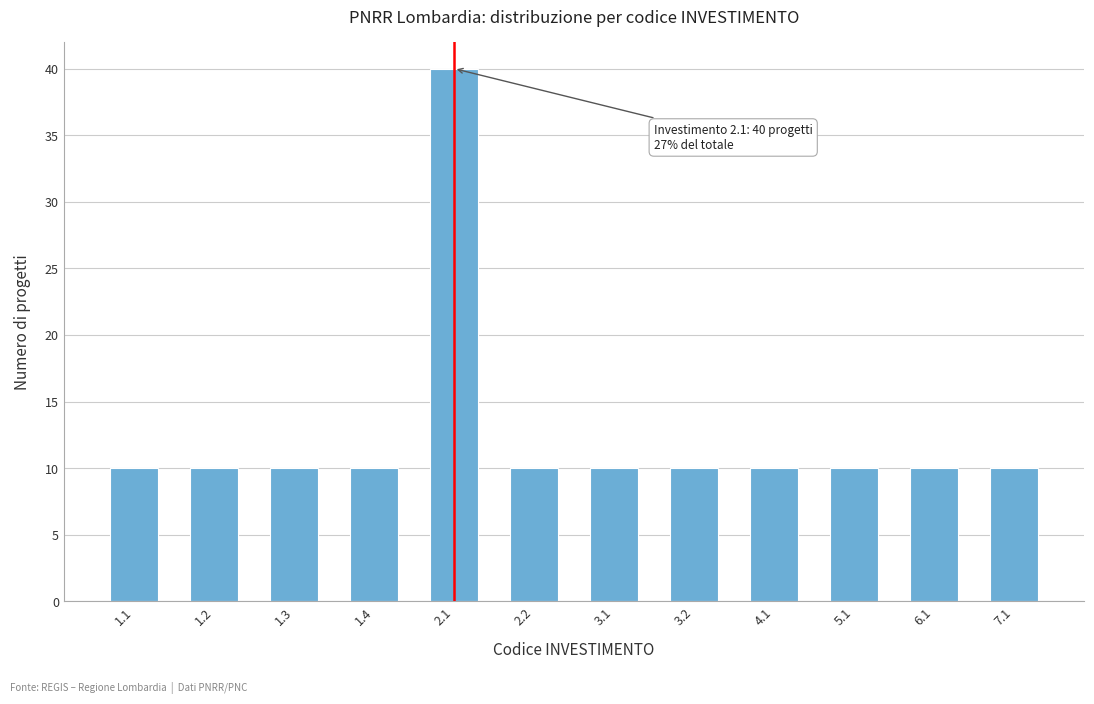

Reading right to left, extract all data points from this chart.

7.1=10	6.1=10	5.1=10	4.1=10	3.2=10	3.1=10	2.2=10	2.1=40	1.4=10	1.3=10	1.2=10	1.1=10